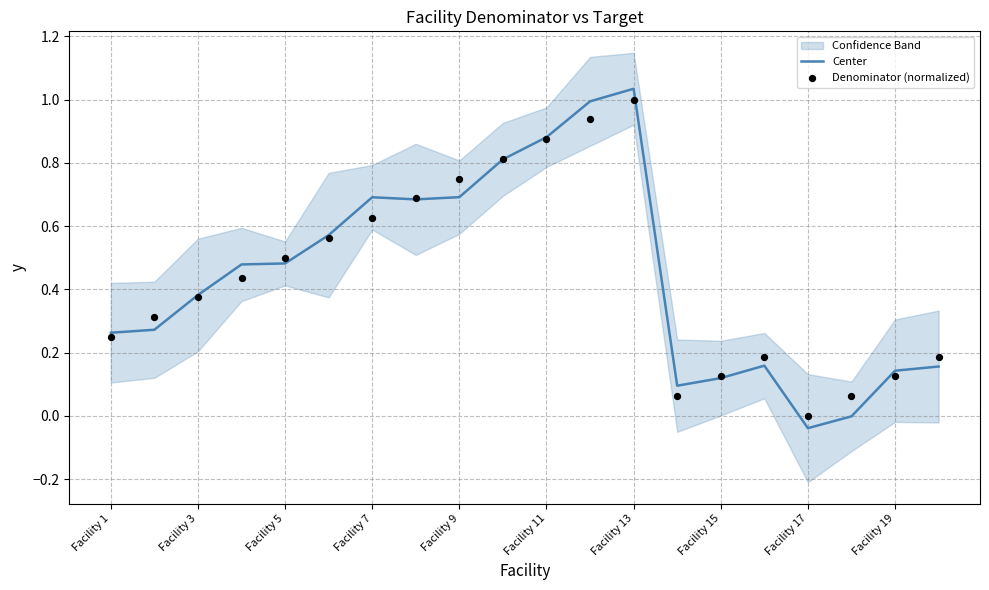

At how many categories does at least one series exceed 0?

19